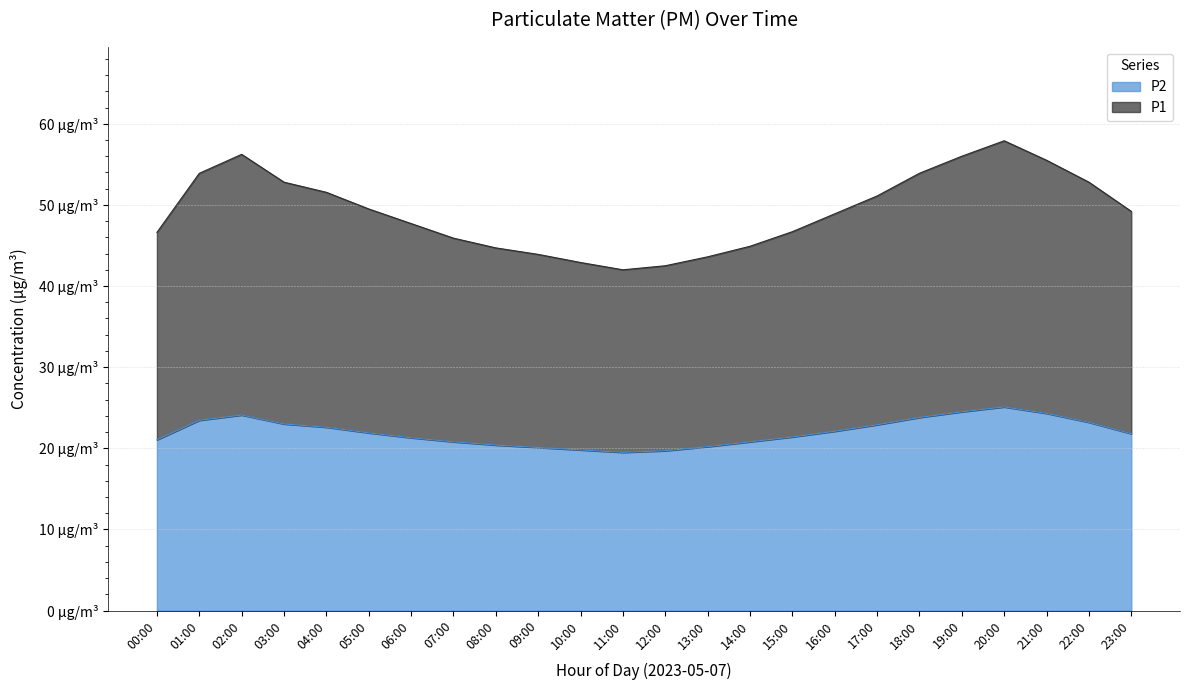

True or false: P1 and P2 intersect in this chart.

False